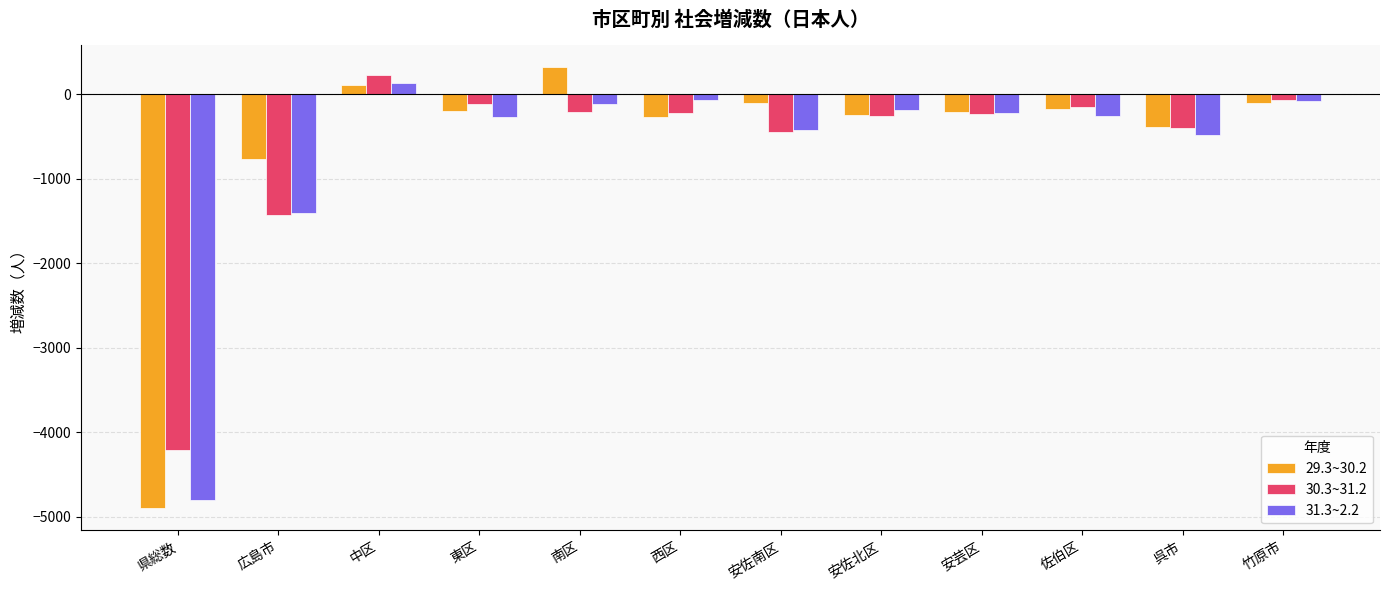

What is the lowest value of the 31.3~2.2 series?

-4801